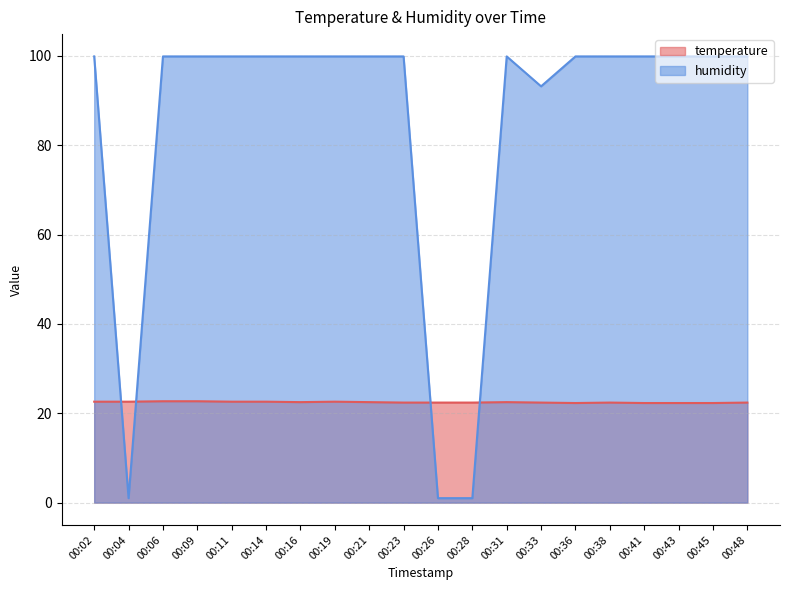

Between which two adjacent categories do humidity and temperature first intersect?

00:02 and 00:04